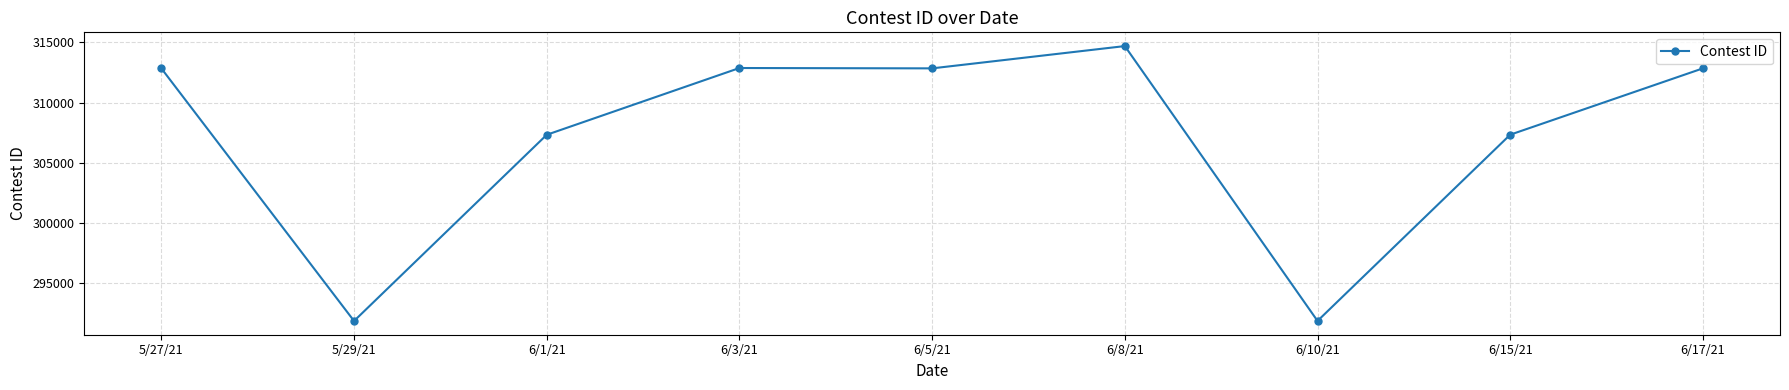

Between 5/27/21 and 5/29/21, which is larger?

5/27/21